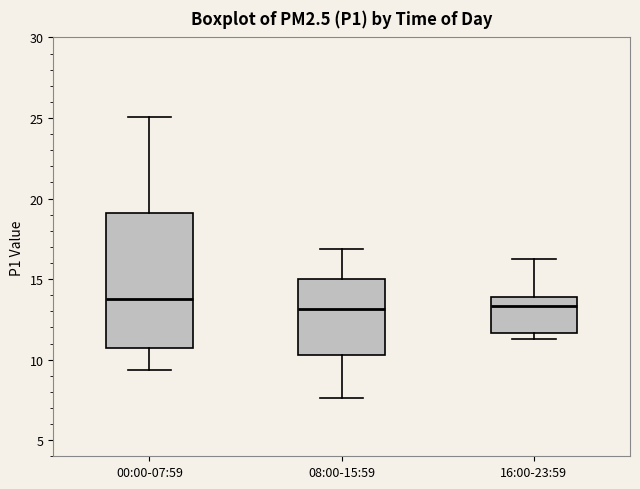

Reading left to right, read every box against the y-axis: the position of its median line, the range the box covers, and the ends of its whiskers. The values are not printed on the chart, so give them approximately, as read against the axis.

00:00-07:59: median 13.5, box 10.5 to 19.0, whiskers 9.5 to 25.0
08:00-15:59: median 13.0, box 10.5 to 15.0, whiskers 7.5 to 17.0
16:00-23:59: median 13.5, box 11.5 to 14.0, whiskers 11.5 (just below the box's lower edge) to 16.5